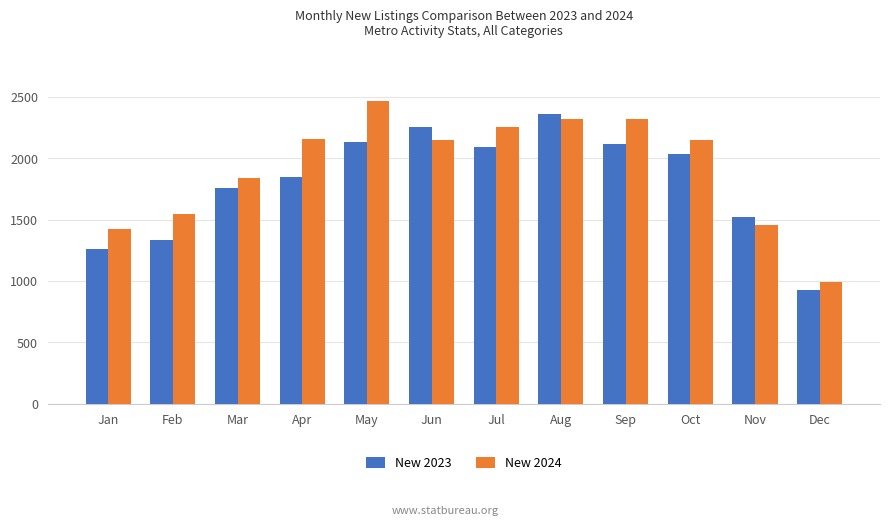

At which category is the sum across all series the highest?

Aug